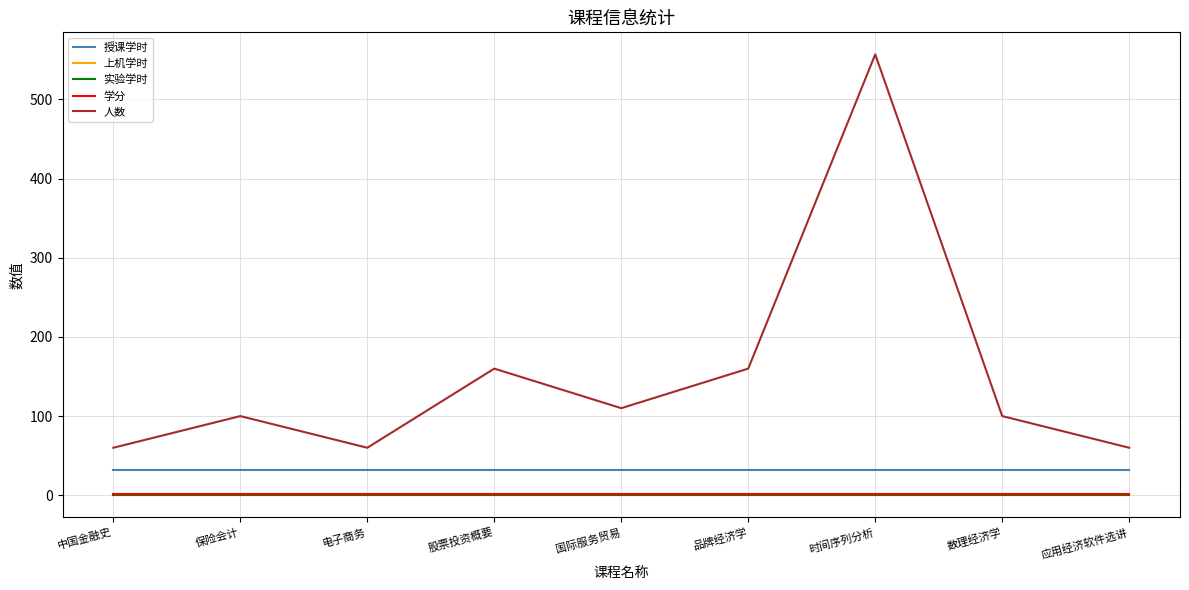

Does the chart have visible grid lines?

Yes